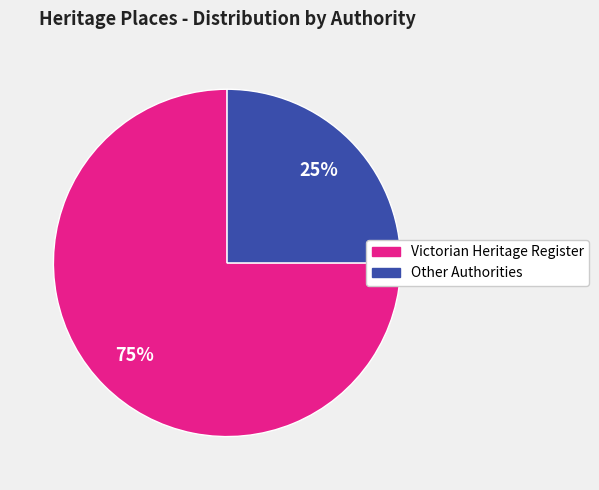

To the nearest percent, what is the average slice percentage?

50%